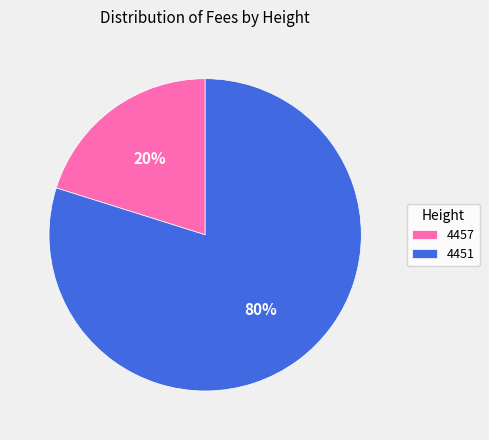

Is the sum of 4451 and 4457 greater than half?

Yes